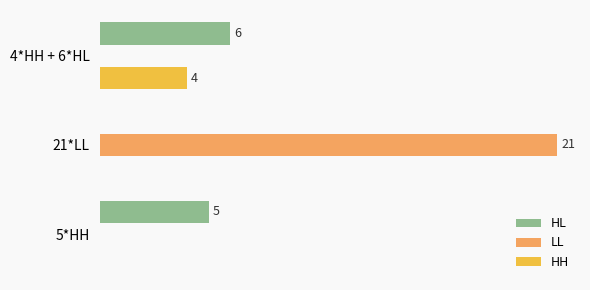

What are all the series names shown in the legend?

HL, LL, HH